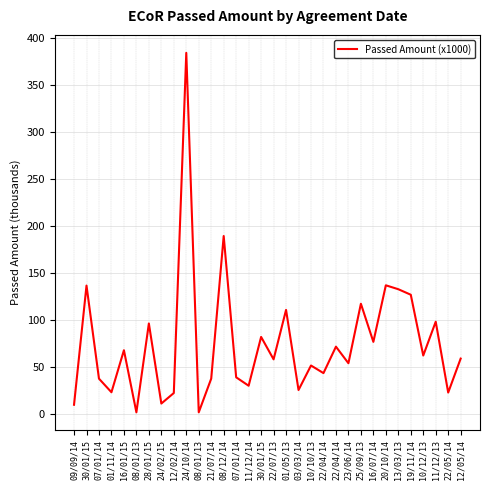

Does the chart display data point markers on the line(s)?

No